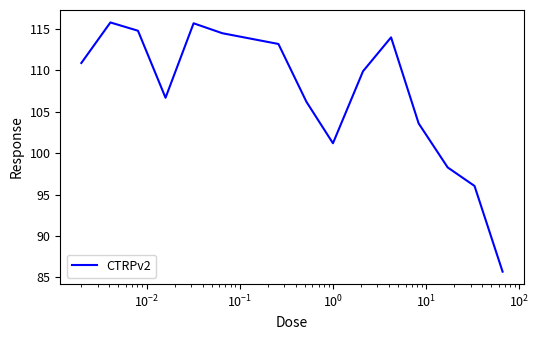

What is the maximum value shown in the chart?

115.8